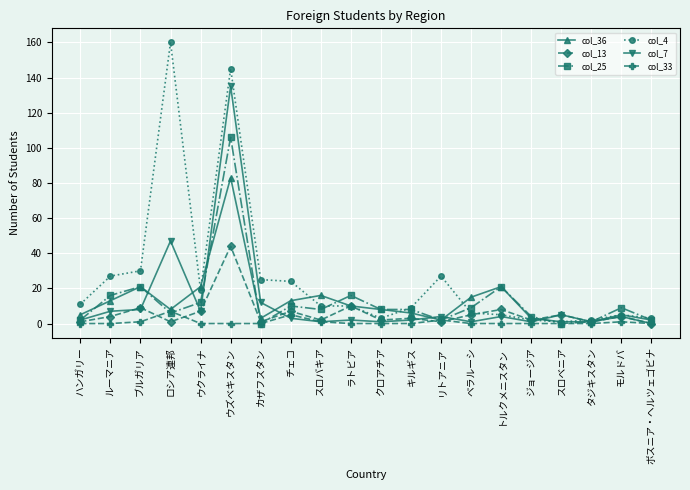

What is the average value of the col_13 series?

6